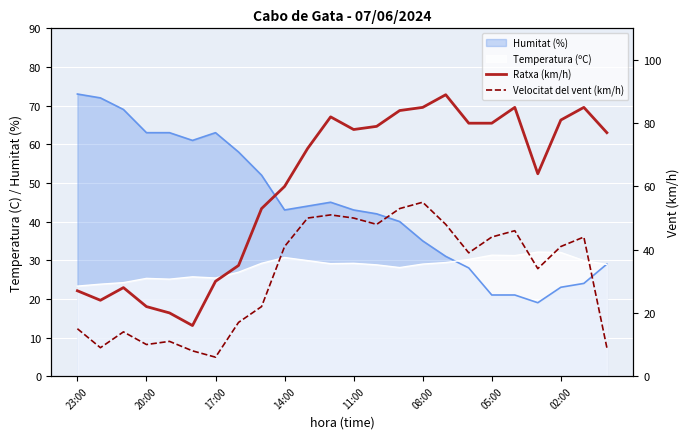

True or false: Ratxa (km/h) and Velocitat del vent (km/h) intersect in this chart.

False